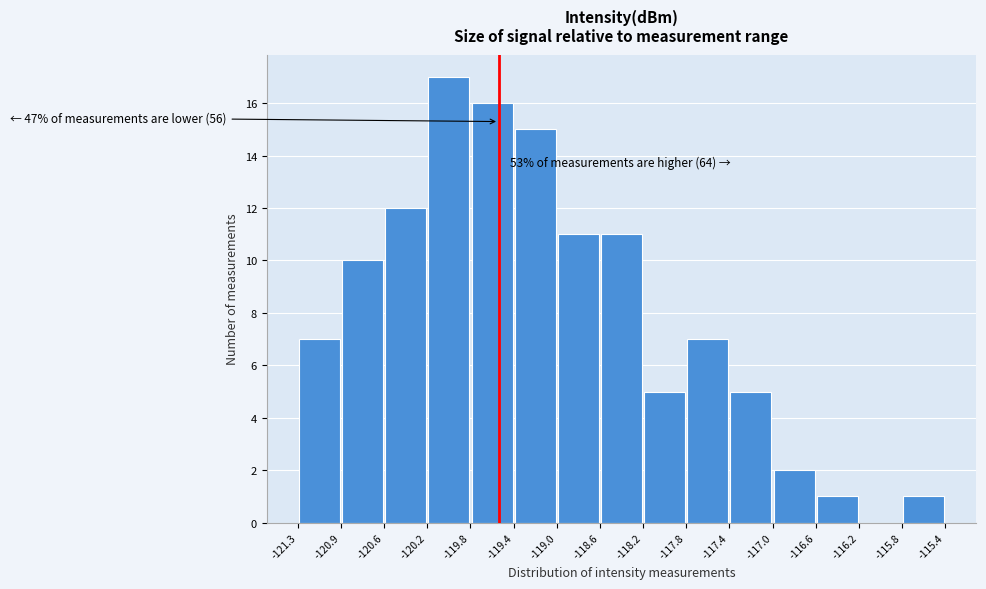

Over which range of the x-axis is the bar tallest?

-120.2 to -119.8